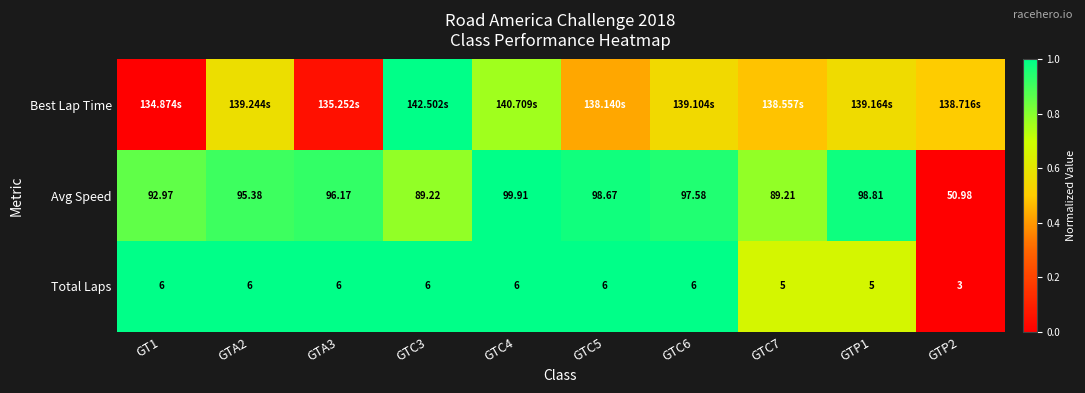

How many data points in Avg Speed are less than 96?

5